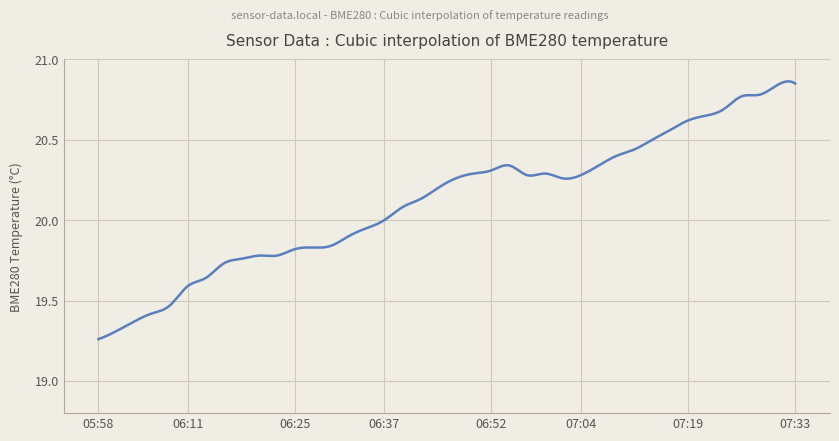

What is the difference between the maximum and minimum values?

1.6